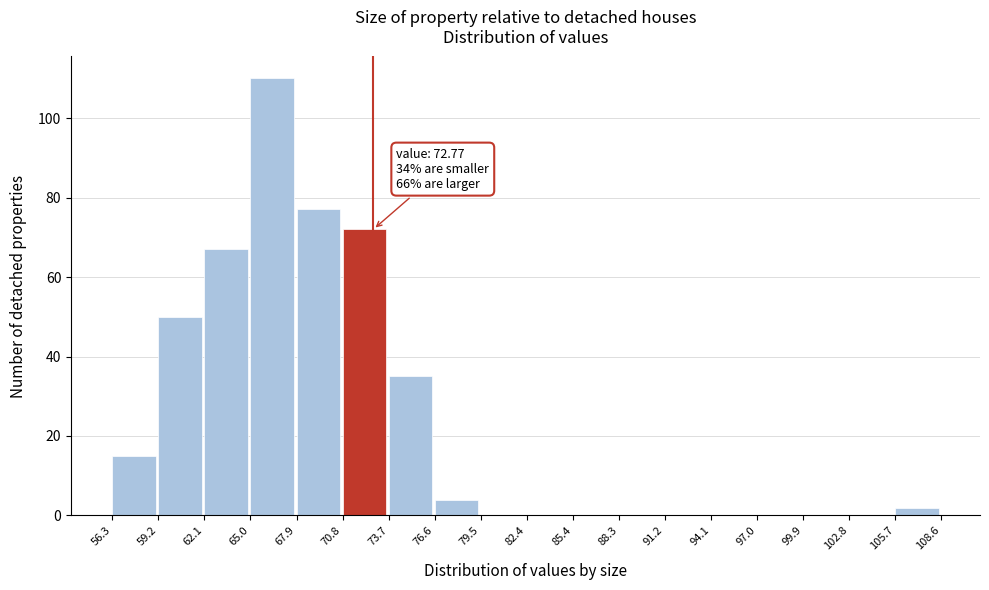

Over which range of the x-axis is the bar tallest?

65.0 to 67.9